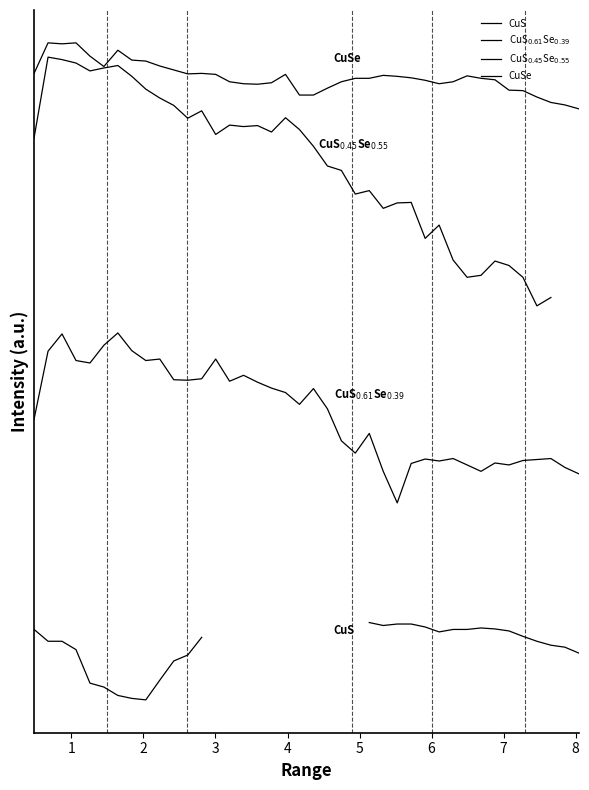

What are all the series names shown in the legend?

CuS, CuS$_{0.61}$Se$_{0.39}$, CuS$_{0.45}$Se$_{0.55}$, CuSe